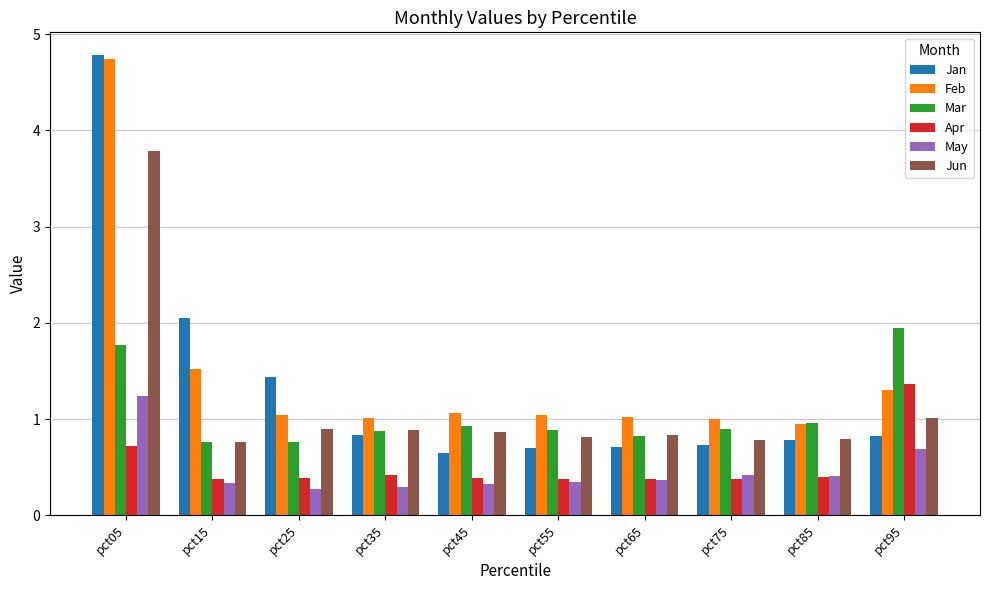

What is the total value across all series at pct25?

4.8